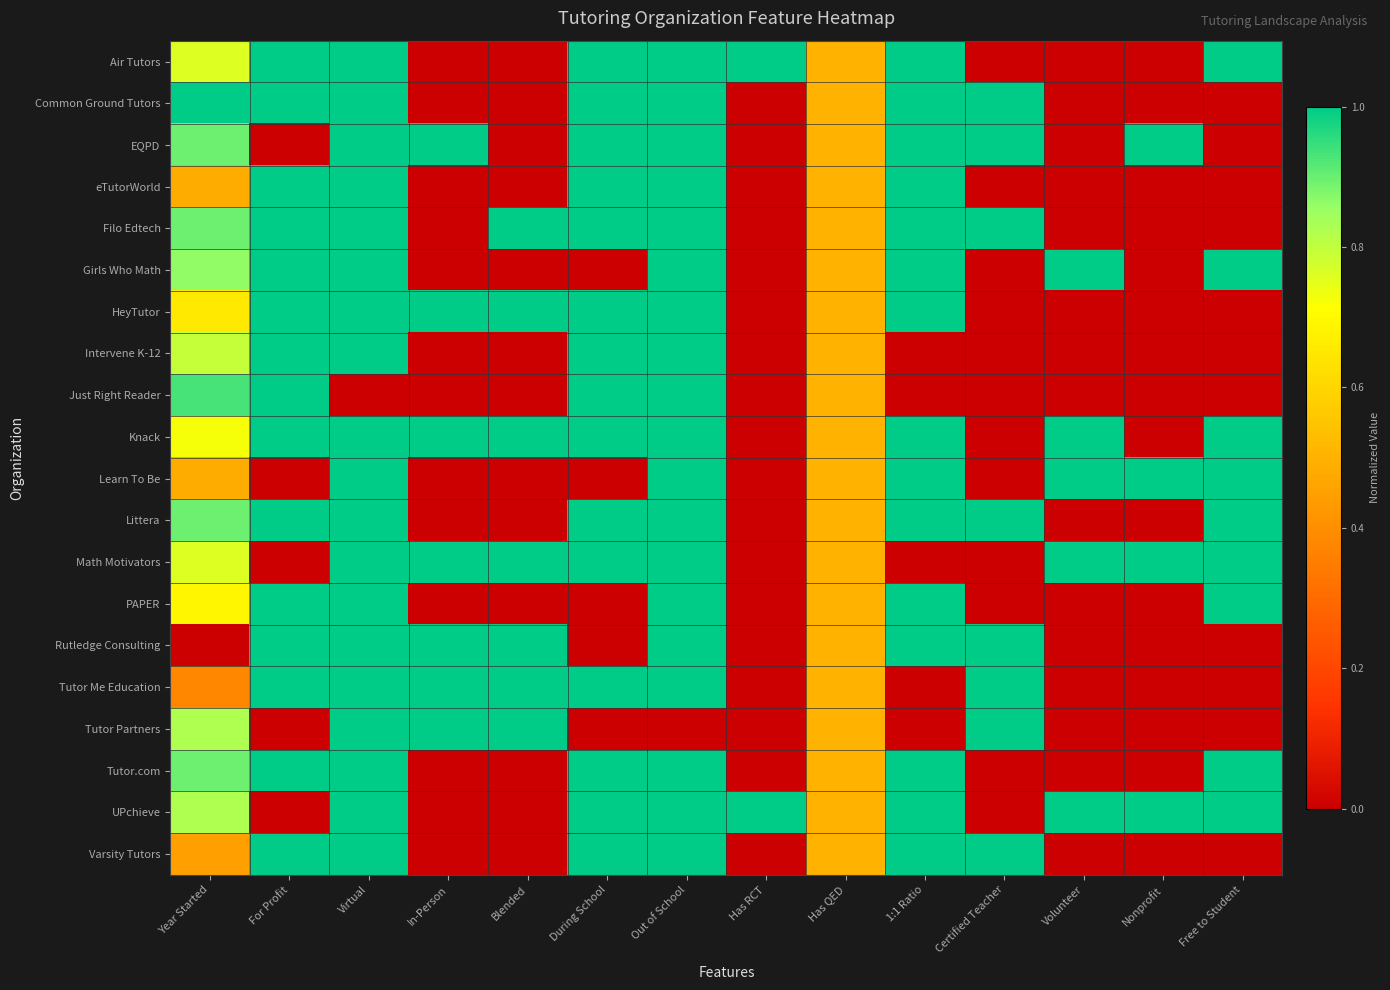

List the series in order of their peak value, lowest first.

Air Tutors, Common Ground Tutors, EQPD, eTutorWorld, Filo Edtech, Girls Who Math, HeyTutor, Intervene K-12, Just Right Reader, Knack, Learn To Be, Littera, Math Motivators, PAPER, Rutledge Consulting, Tutor Me Education, Tutor Partners, Tutor.com, UPchieve, Varsity Tutors